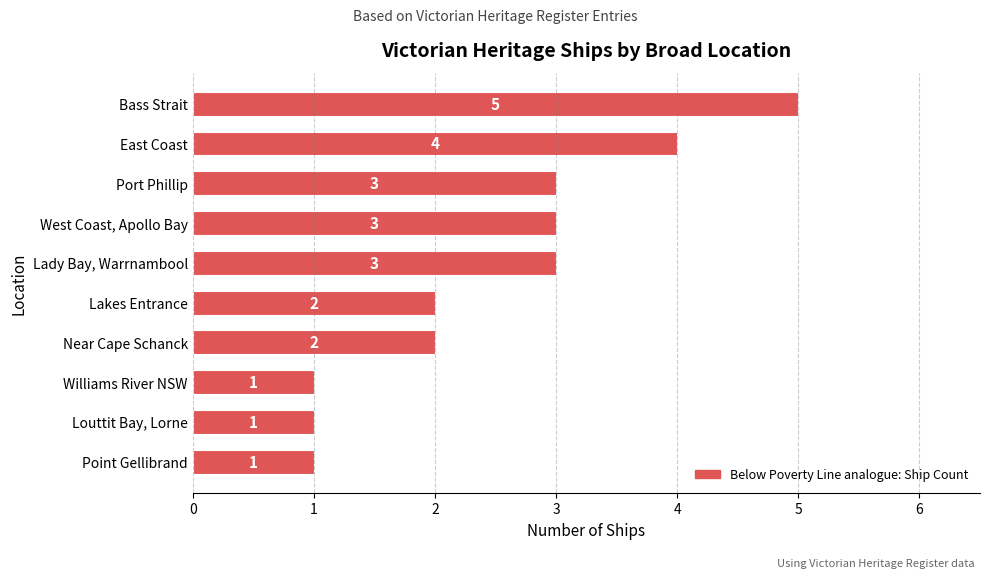

What is the label of the 2nd bar from the top?

East Coast